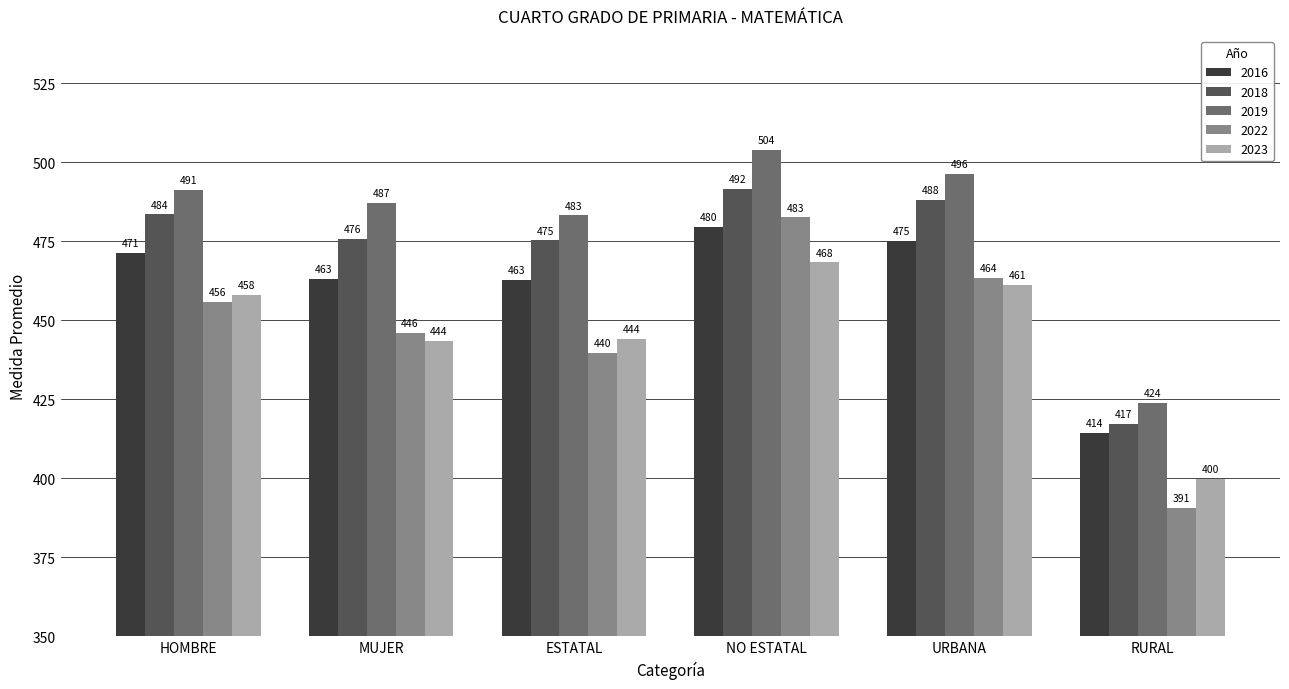

Rank the series by their maximum value, from lowest to highest.

2023, 2016, 2022, 2018, 2019